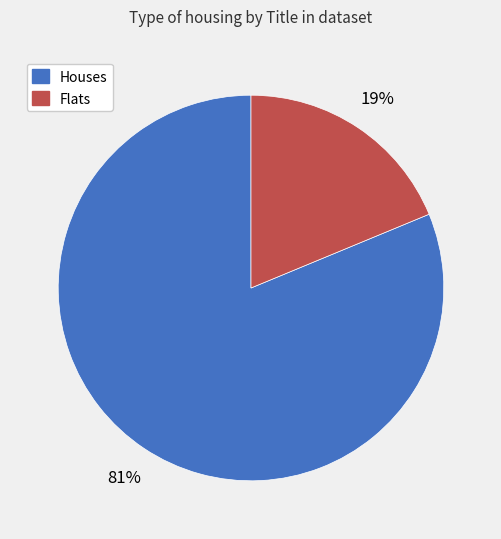

To the nearest percent, what is the difference between the largest and smallest slice percentages?

62%